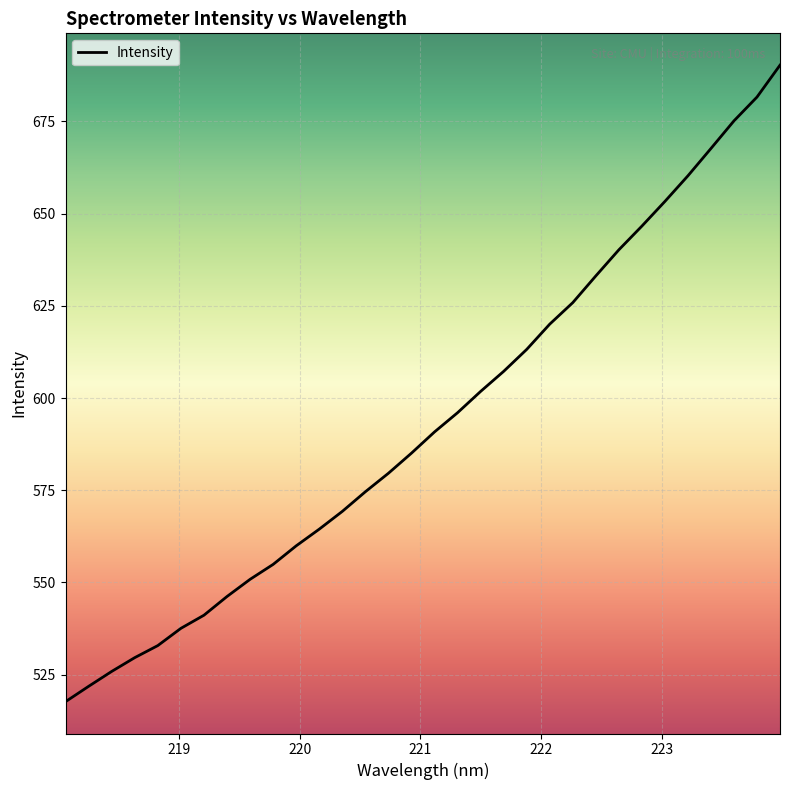

What is the difference between the maximum and minimum values?

172.6